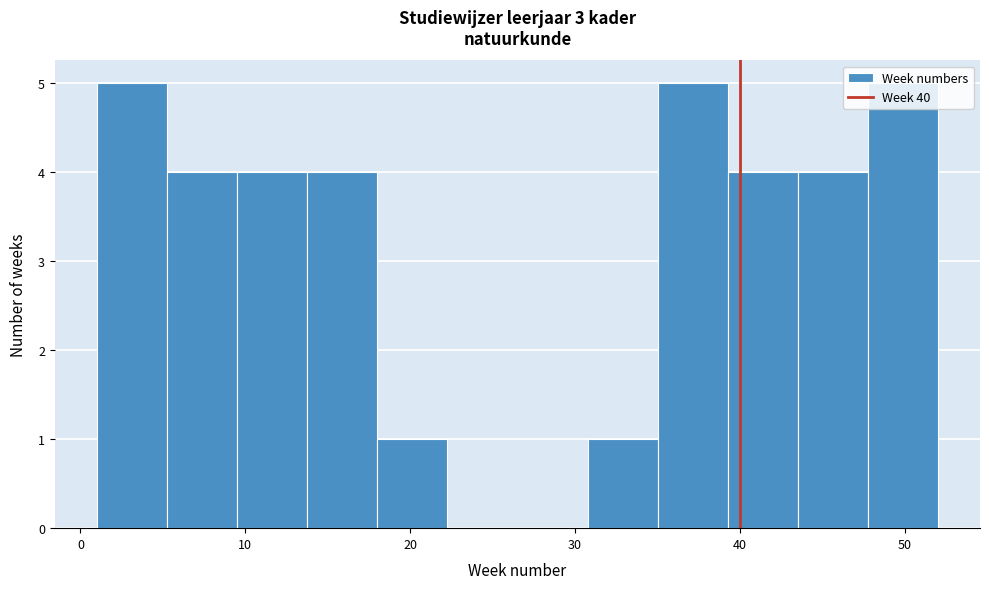

Reading left to right, transcribe this chart: for each bar, give the range it covers on the x-axis and its height. Neither the bar edges nor the heights are printed on the chart, so give them approximately, as read against the axes.

1 to 5: 5
5 to 10: 4
10 to 14: 4
14 to 18: 4
18 to 22: 1
22 to 27: 0
27 to 31: 0
31 to 35: 1
35 to 39: 5
39 to 44: 4
44 to 48: 4
48 to 52: 5